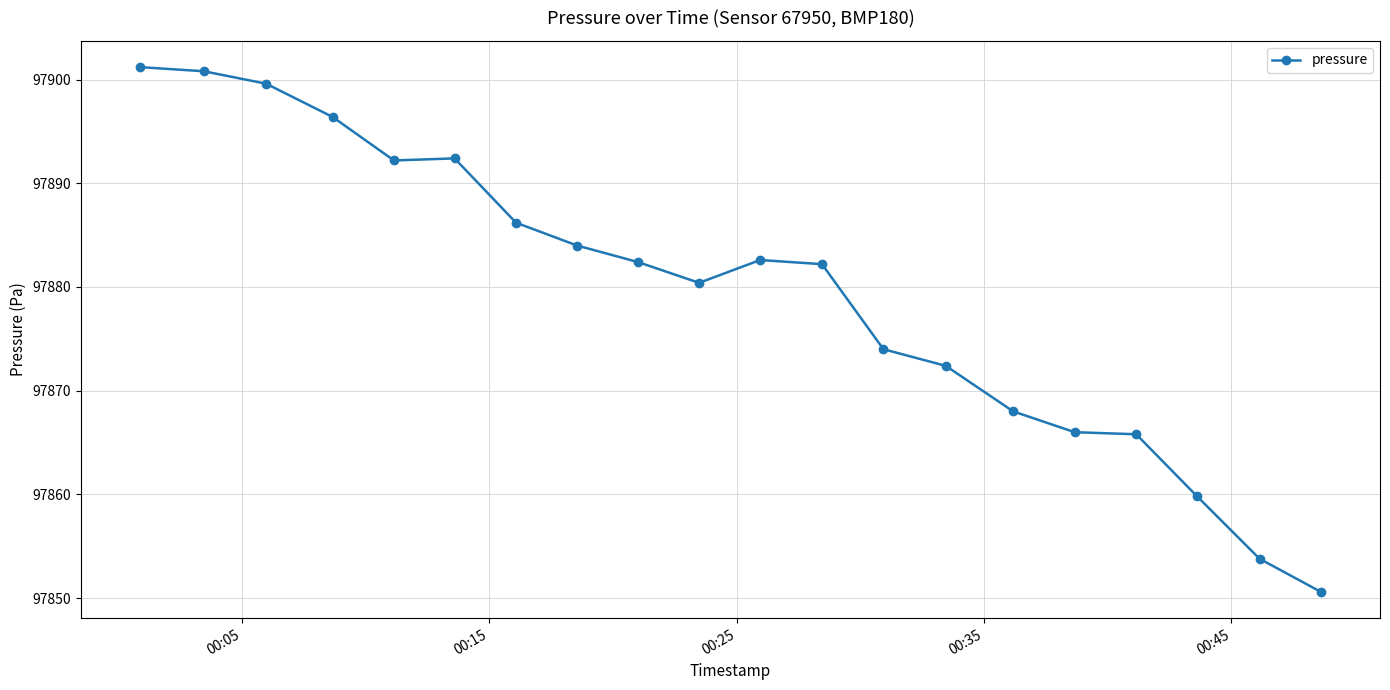

What is the minimum value shown in the chart?

97850.6